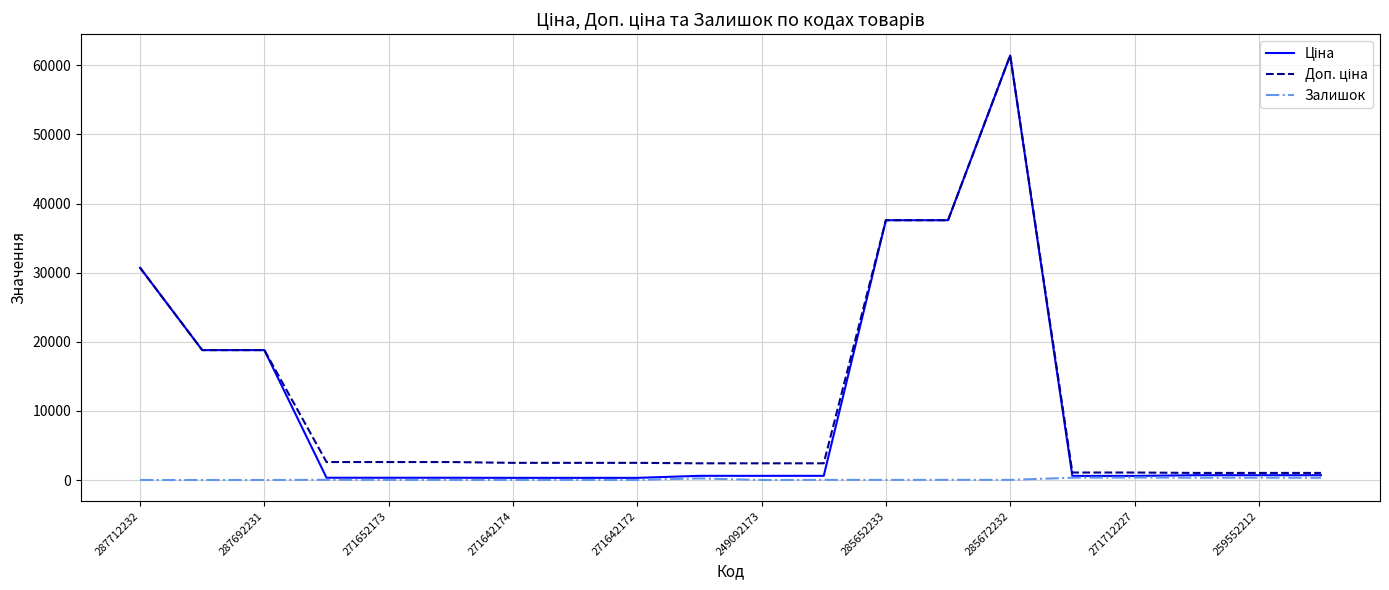

What is the maximum value shown in the chart?

61434.3